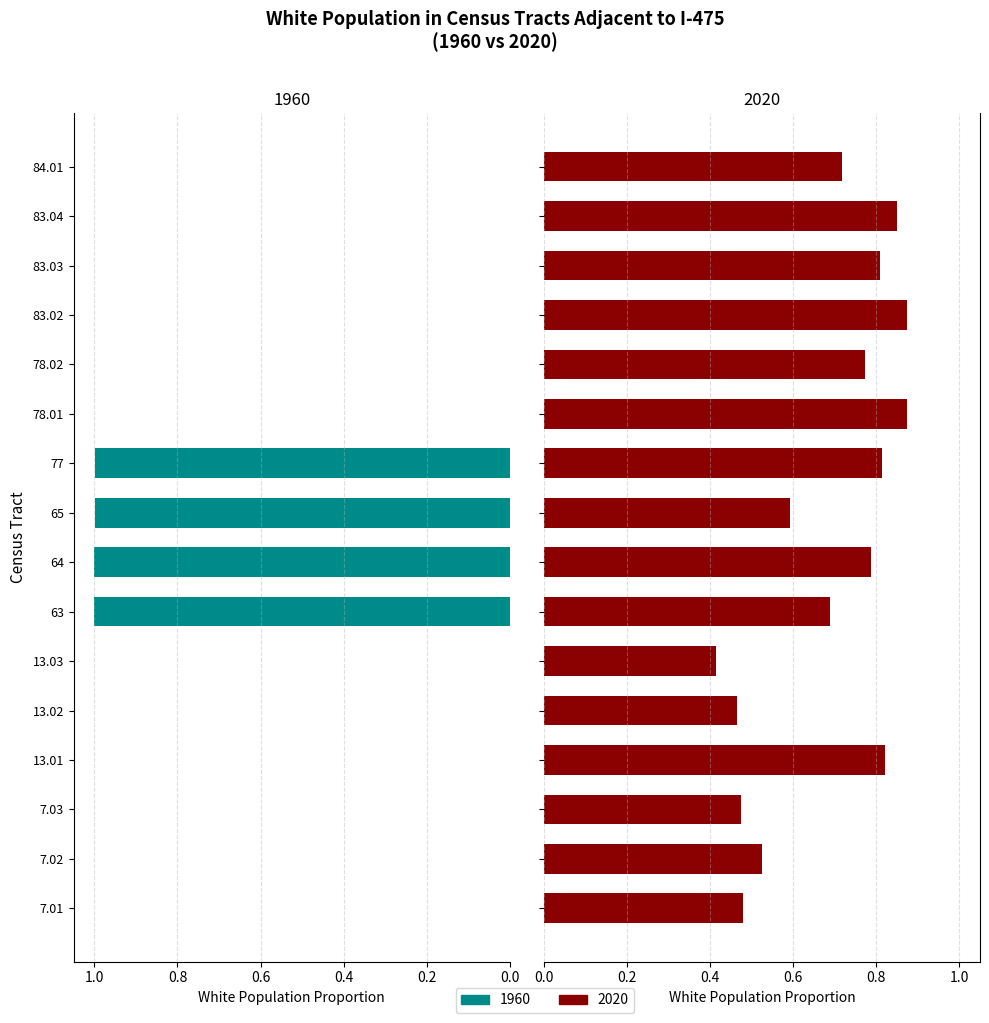

What are all the series names shown in the legend?

2020, 1960